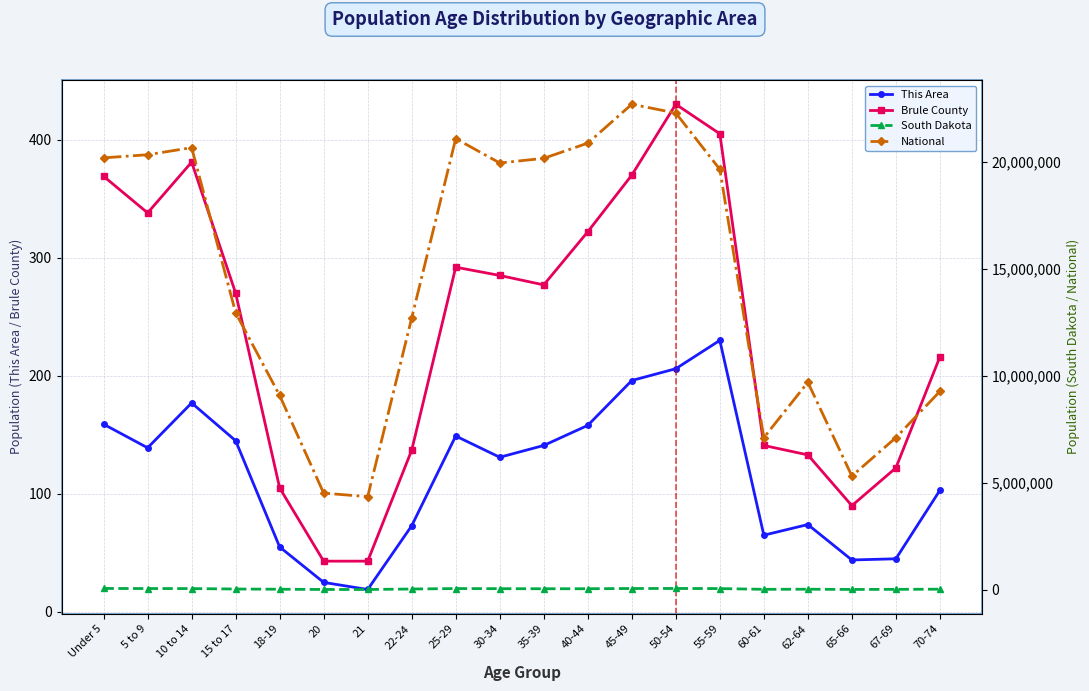

How many lines are shown in the chart?

4